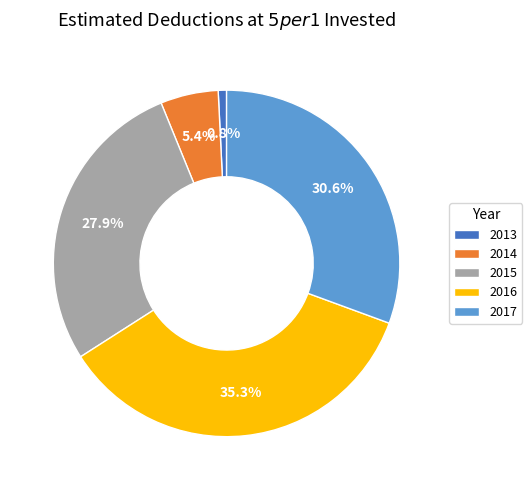

Between 2014 and 2016, which is larger?

2016